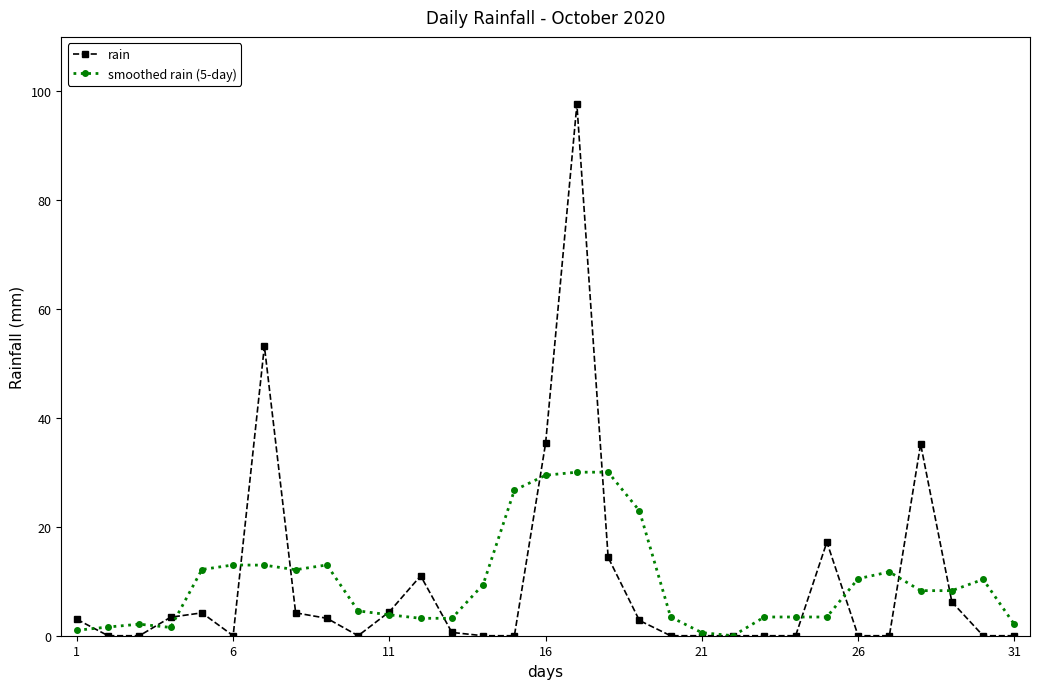

List the series in order of their peak value, highest first.

rain, smoothed rain (5-day)